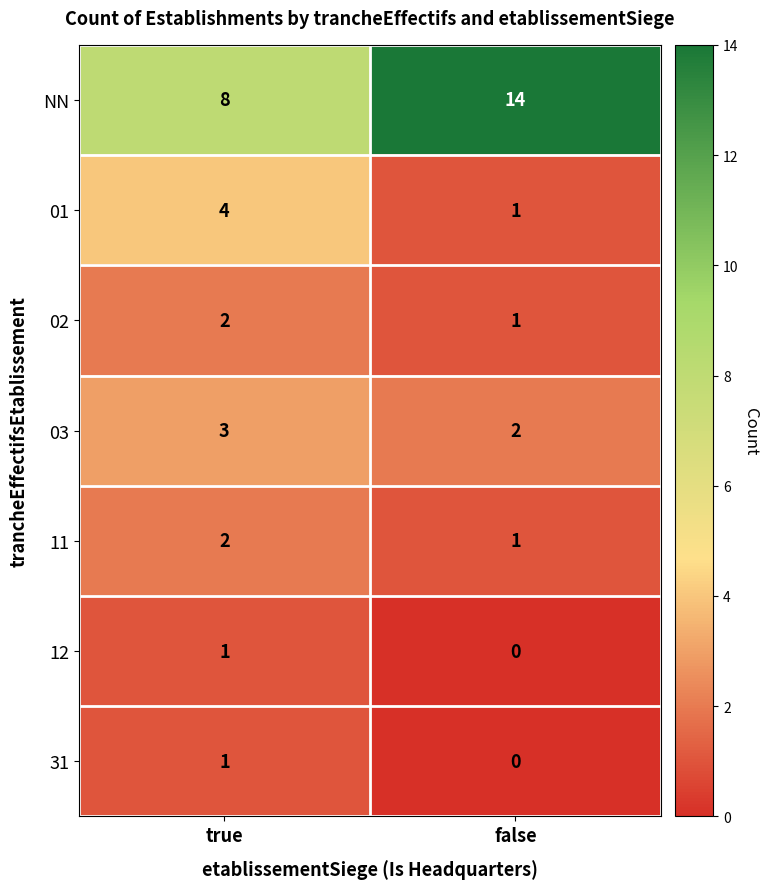

The value of 03 at true is 3. True or false?

True